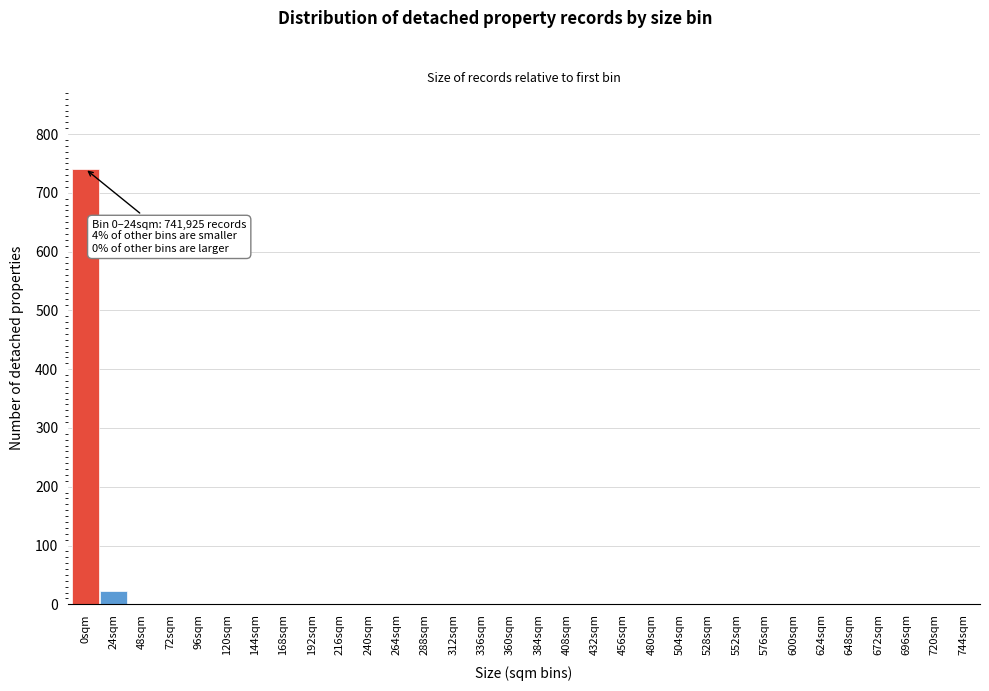

At which label is the value closest to 370?

24sqm